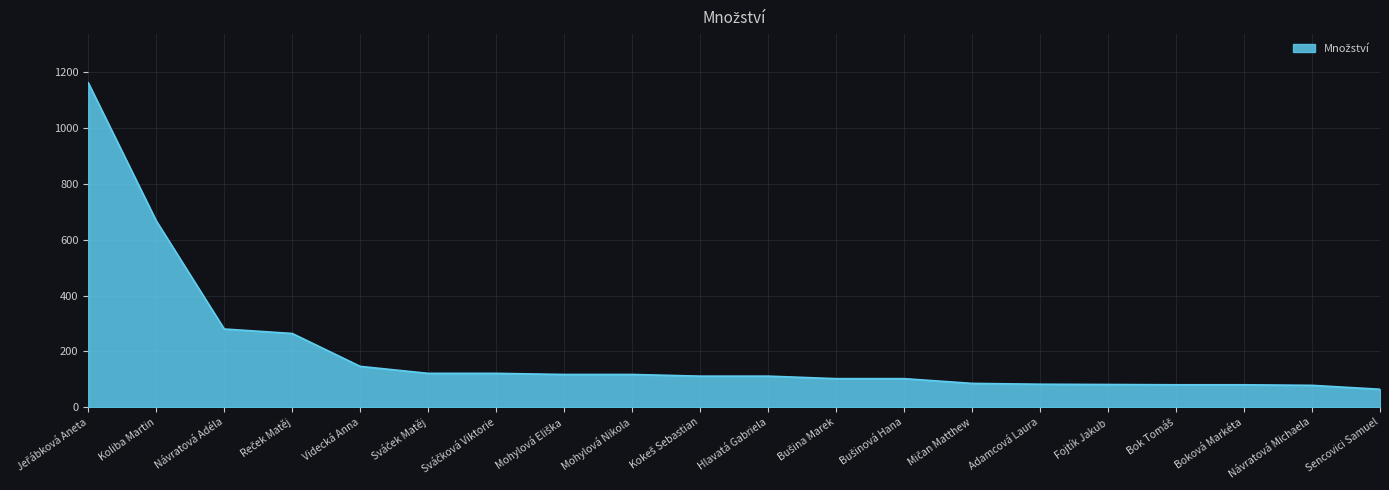

What is the minimum value shown in the chart?

64